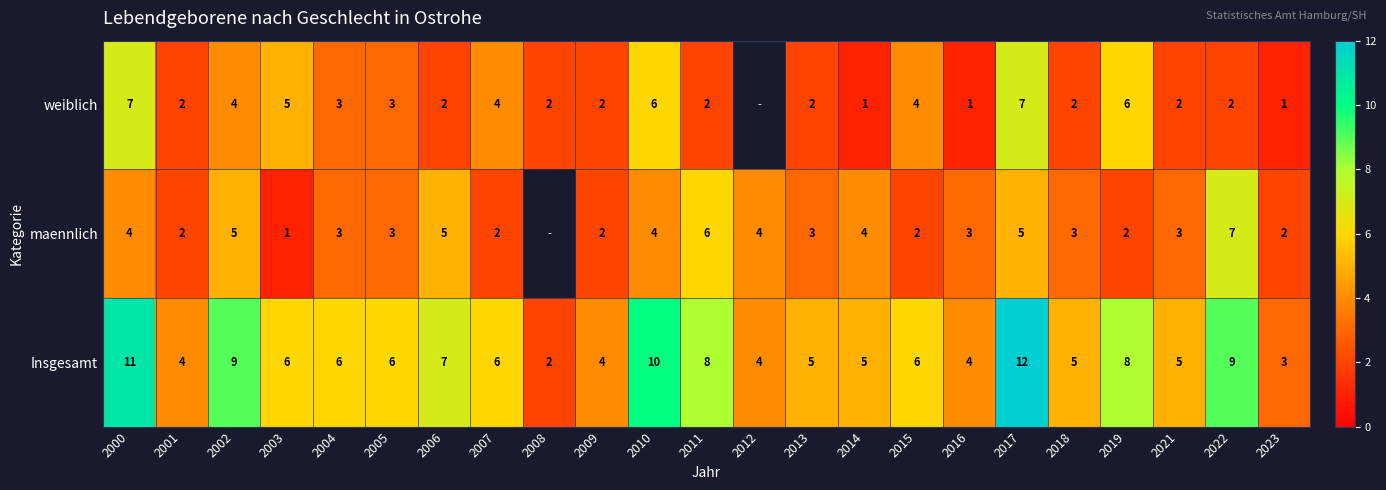

How many values in the Insgesamt series are below 6?

10